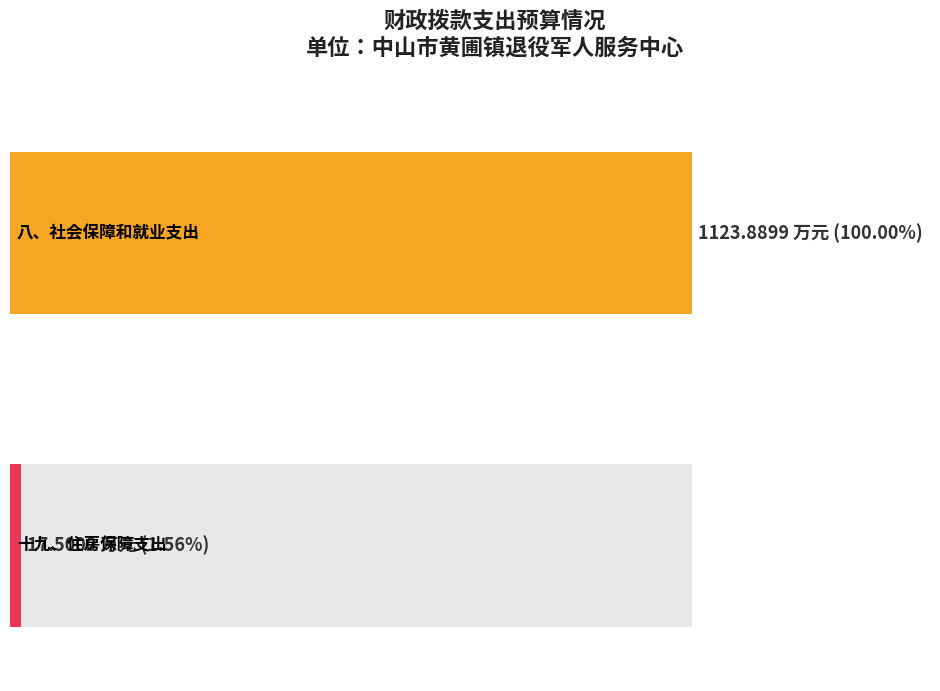

Are the bars horizontal?

Yes